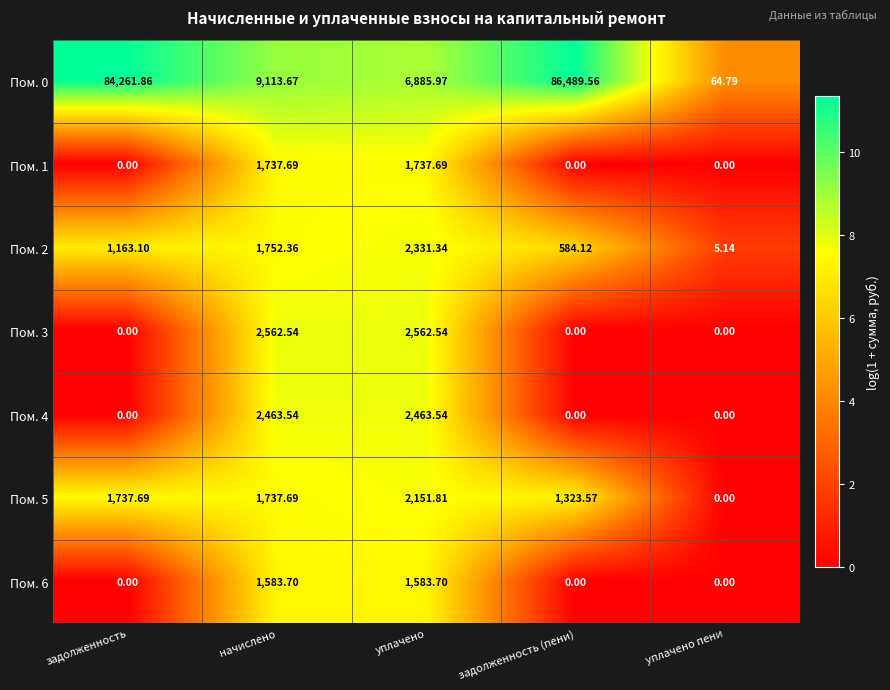

Which category has the highest value across all series?

задолженность (пени)